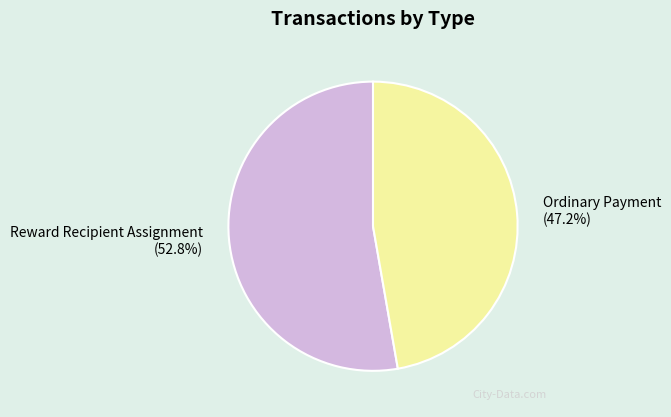

How many slices are in this pie chart?

2